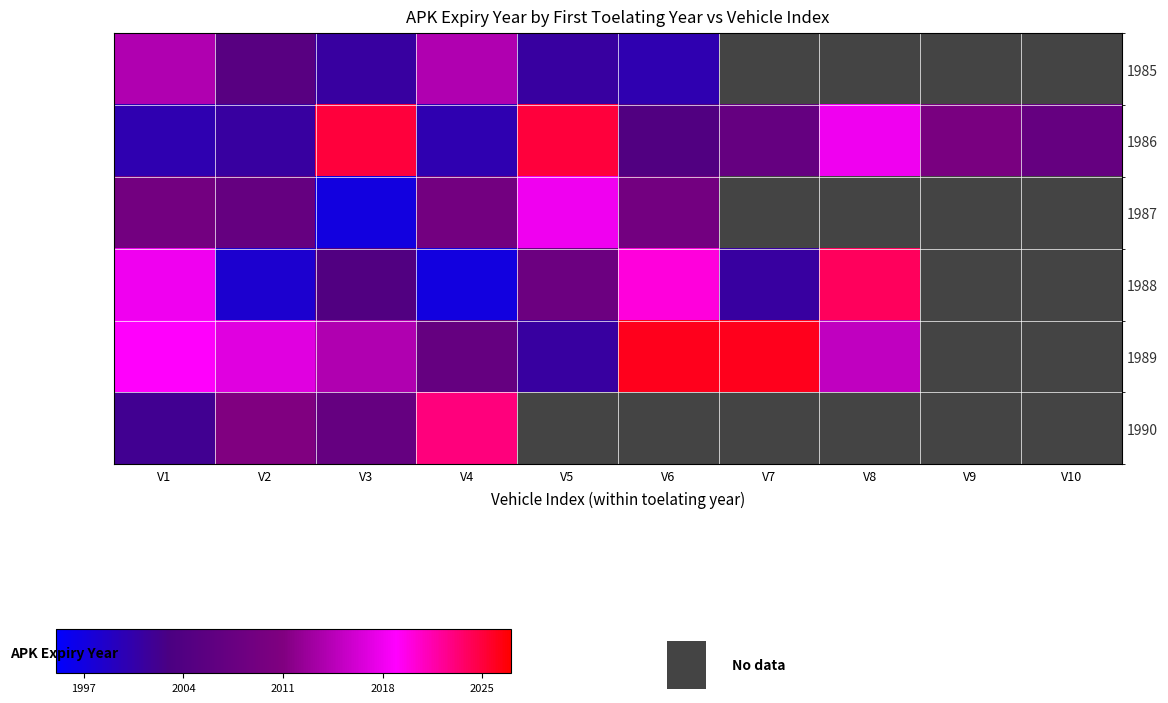

At which category is the sum across all series the highest?

V1